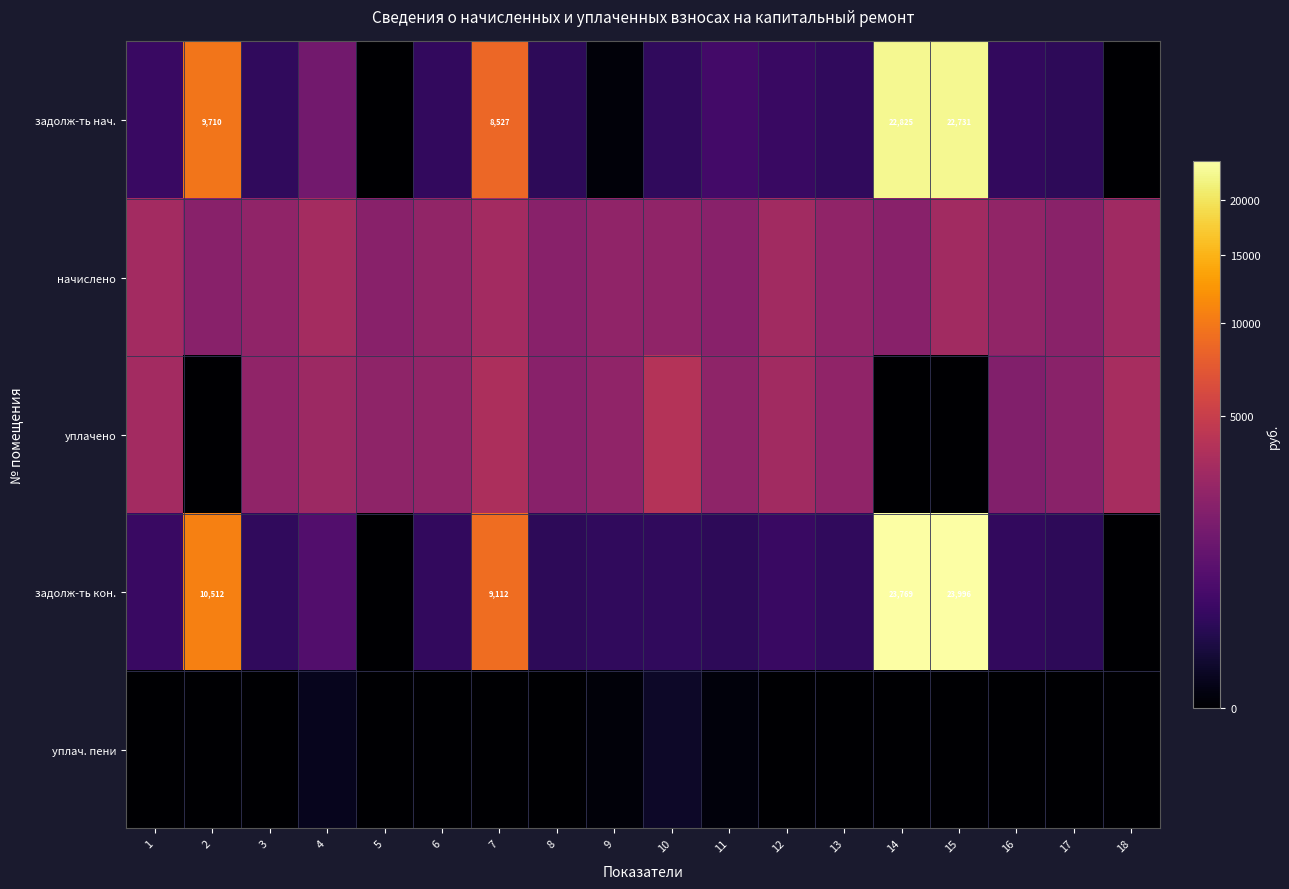

True or false: начислено has a value of 993.6 at 13.

False